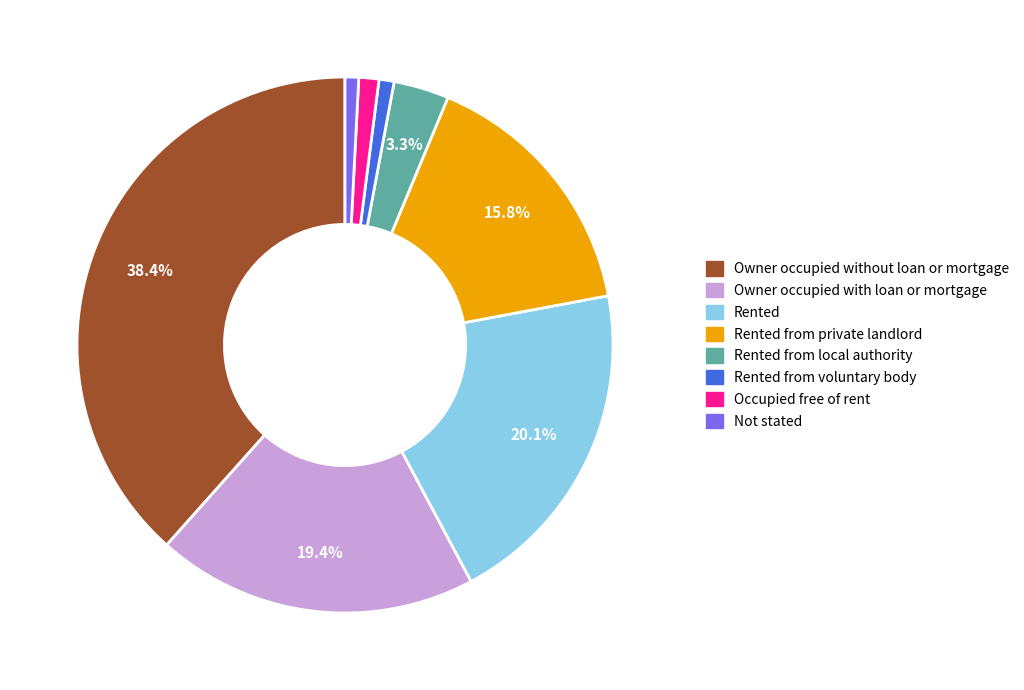

Does Rented from local authority account for over 50% of the chart?

No